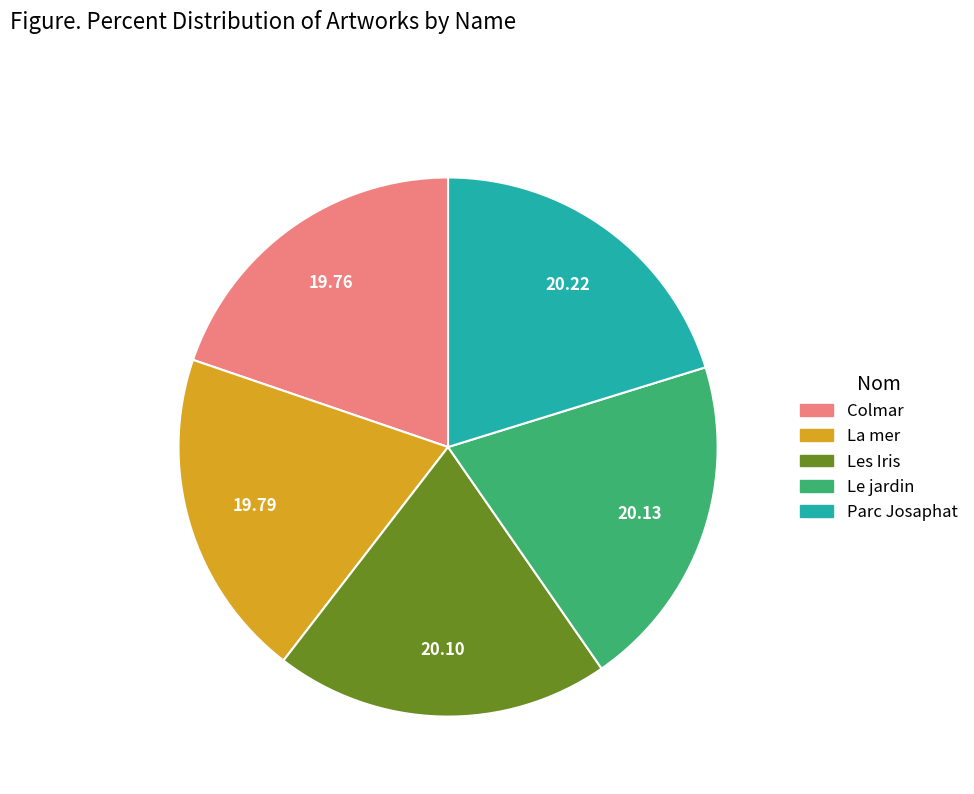

How many slices are in this pie chart?

5